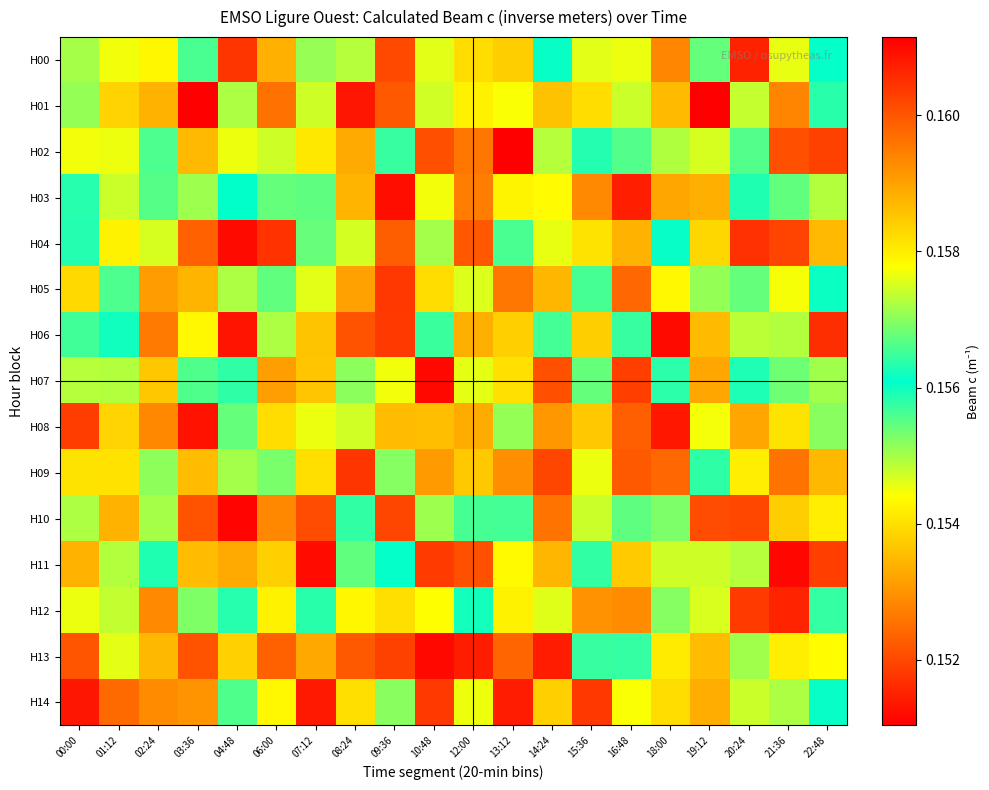

Which series has the largest range (max minus min)?

H01